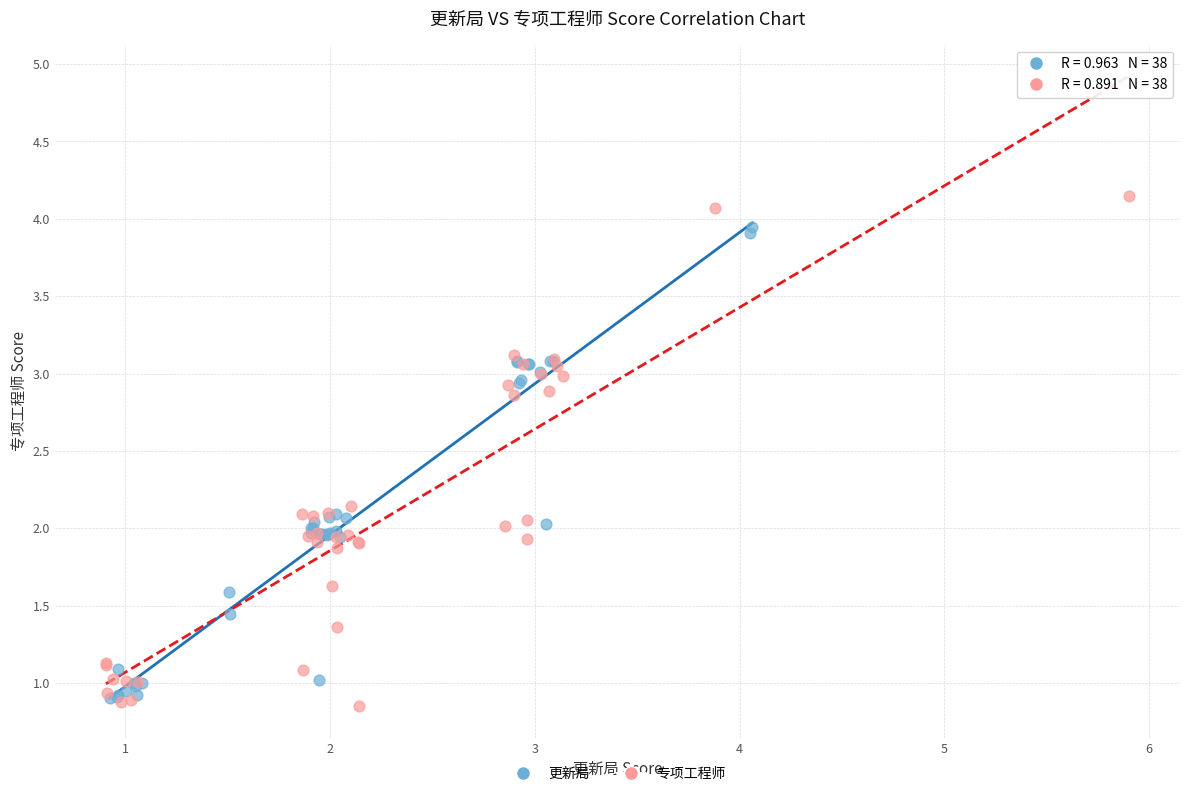

Which series has the widest spread of Y values?

专项工程师